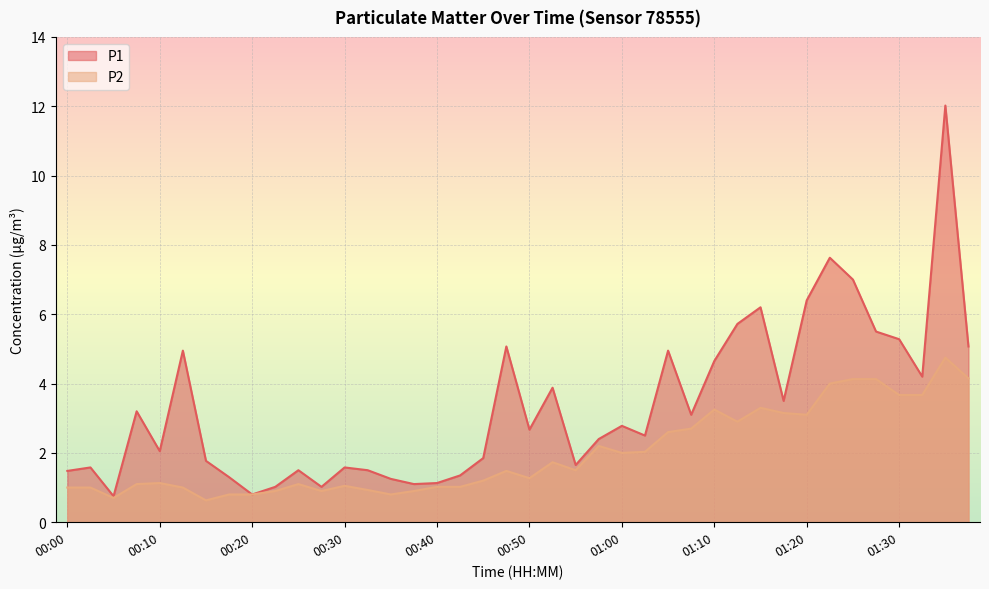

List the series in order of their peak value, lowest first.

P2, P1